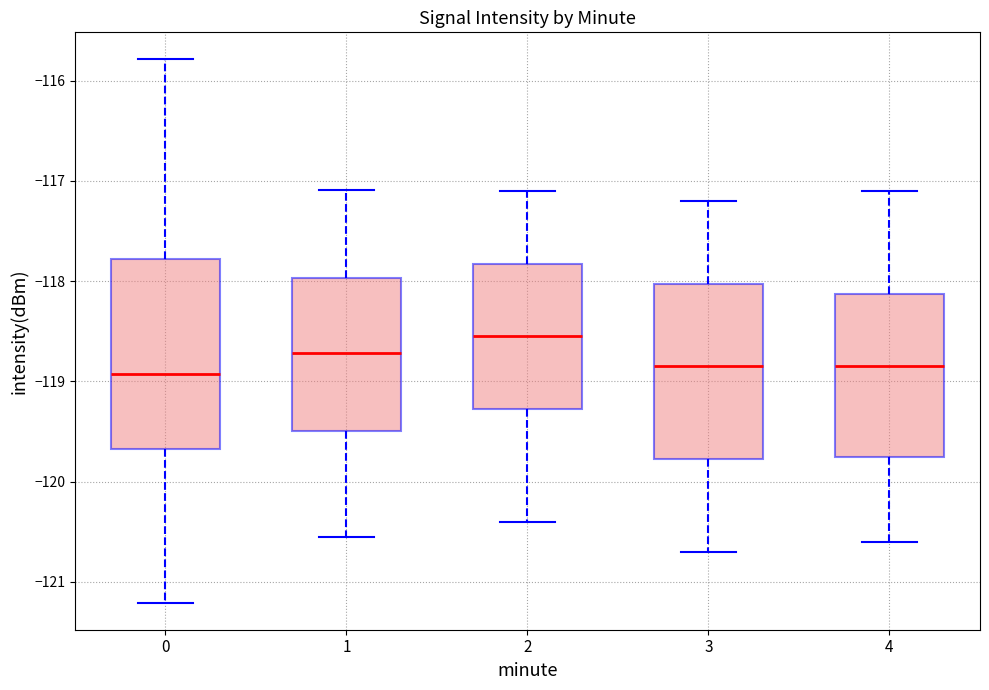

Reading left to right, read every box against the y-axis: the position of its median line, the range the box covers, and the ends of its whiskers. The values are not printed on the chart, so give them approximately, as read against the axis.

0: median -118.9, box -119.7 to -117.8, whiskers -121.2 to -115.8
1: median -118.7, box -119.5 to -118.0, whiskers -120.5 to -117.1
2: median -118.5, box -119.3 to -117.8, whiskers -120.4 to -117.1
3: median -118.8, box -119.8 to -118.0, whiskers -120.7 to -117.2
4: median -118.8, box -119.7 to -118.1, whiskers -120.6 to -117.1